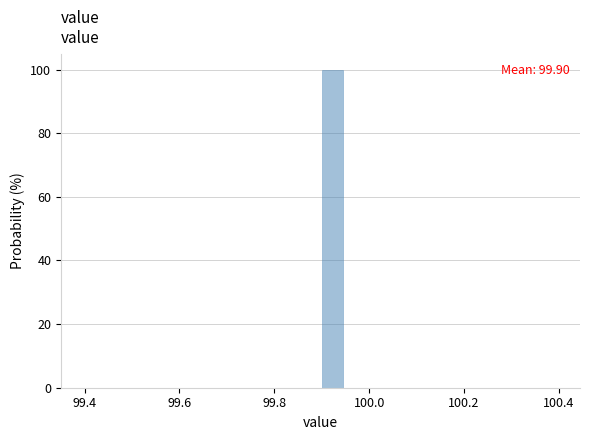

Around what value on the x-axis is the tallest bar? Give the approximate position of its centre, as read against the axis.

99.92